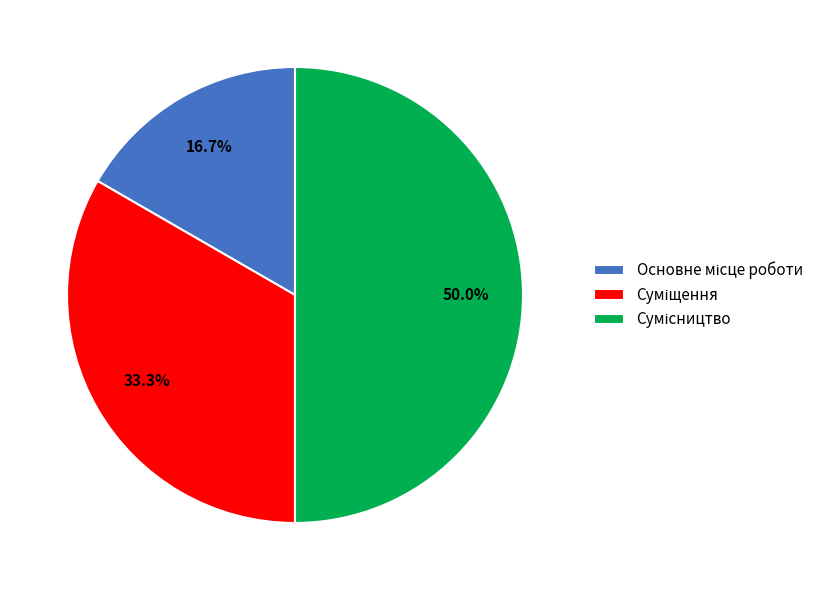

Which category has the biggest portion of the pie?

Сумісництво